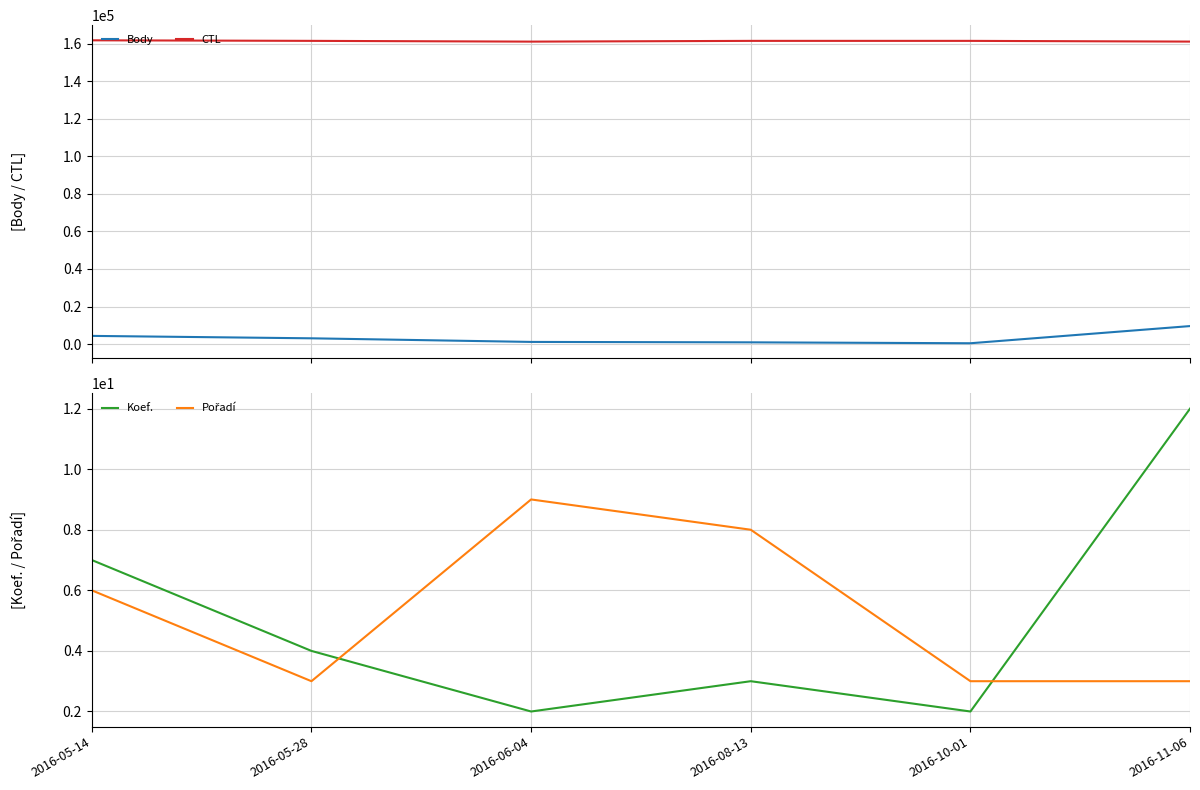

Does the chart have visible grid lines?

Yes